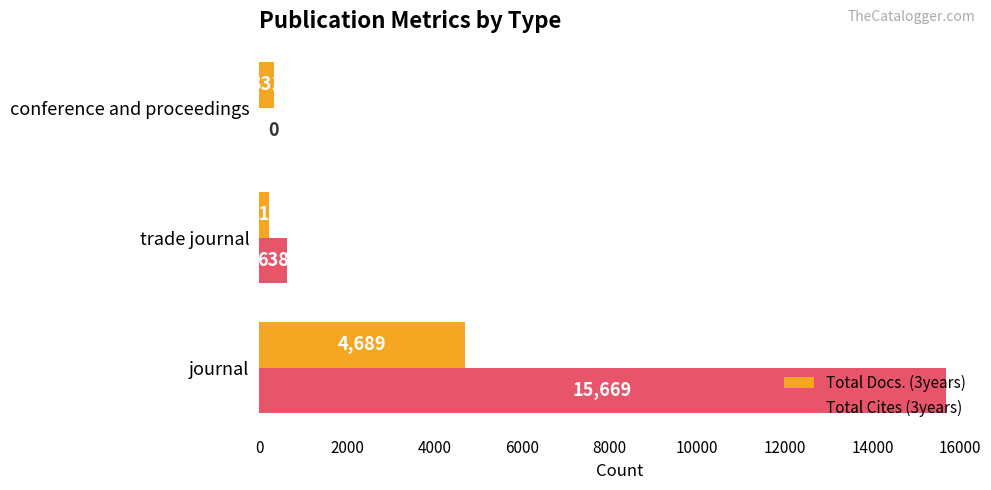

At which label is Total Cites (3years) closest to 7834?

trade journal